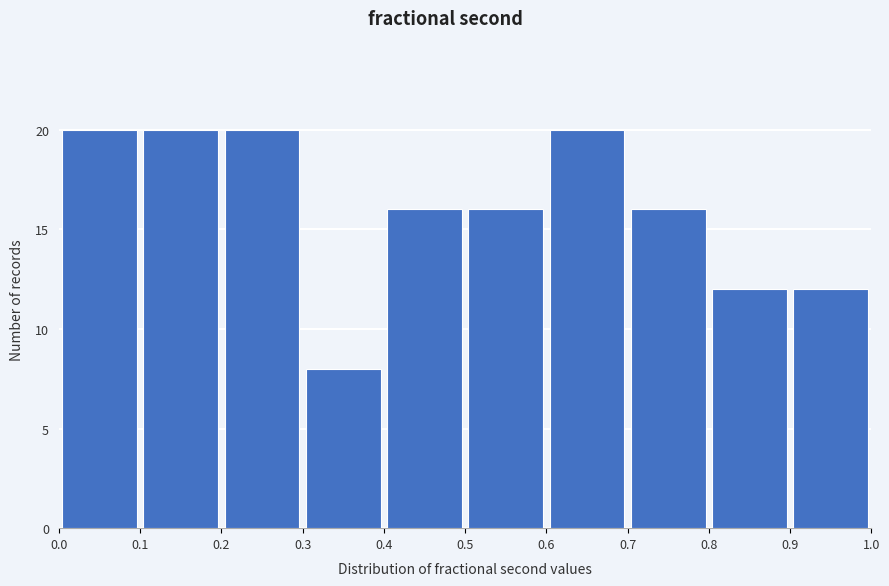

Reading left to right, list every bar in this chart as the range it spans on the x-axis followed by its height. The values are not printed on the chart, so give them approximately, as read against the axis.

0.0 to 0.1: 20
0.1 to 0.2: 20
0.2 to 0.3: 20
0.3 to 0.4: 8
0.4 to 0.5: 16
0.5 to 0.6: 16
0.6 to 0.7: 20
0.7 to 0.8: 16
0.8 to 0.9: 12
0.9 to 1.0: 12